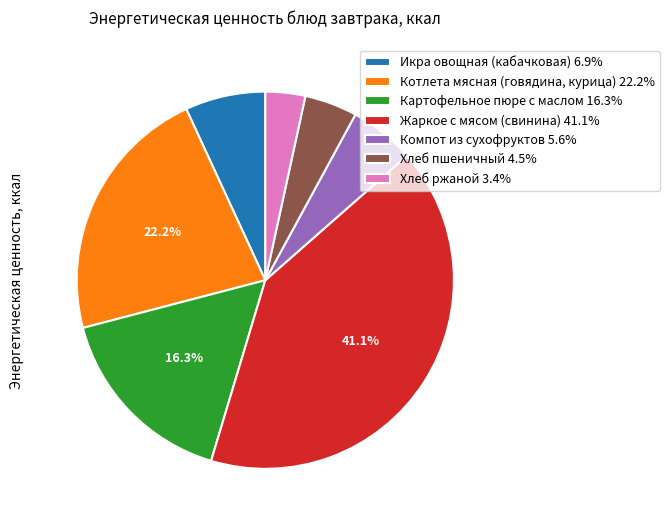

Is there any slice that represents more than half of the pie?

No